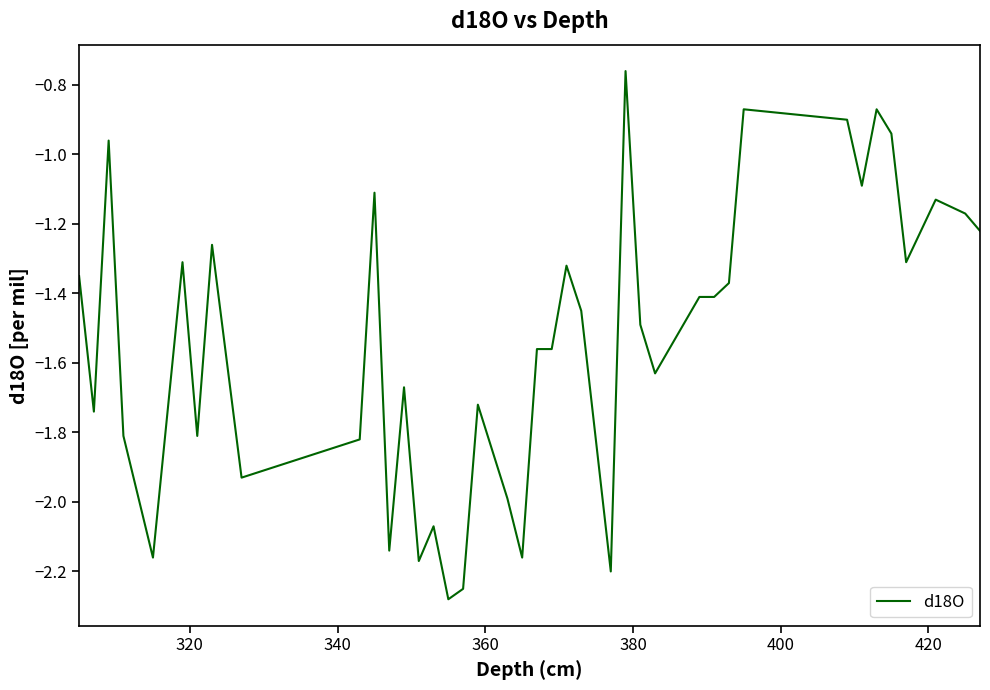

What is the sum of all values?

-61.4